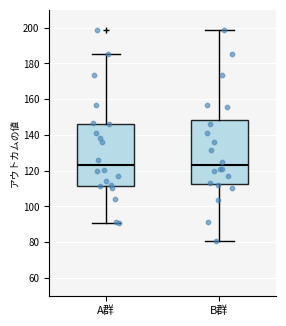

Reading left to right, read every box against the y-axis: the position of its median line, the range the box covers, and the ends of its whiskers. The values are not printed on the chart, so give them approximately, as read against the axis.

A群: median 124, box 112 to 146, whiskers 90 to 186
B群: median 124, box 112 to 148, whiskers 80 to 200